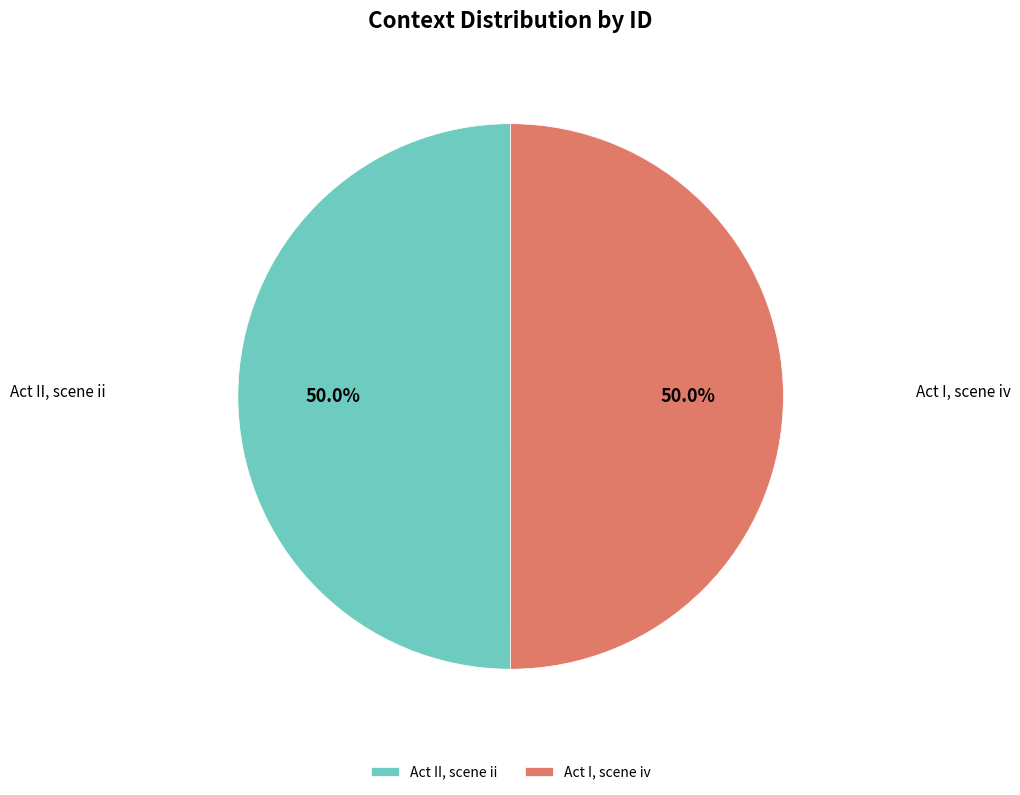

Approximately how many times larger is the value at Act II, scene ii compared to Act I, scene iv?

1.0